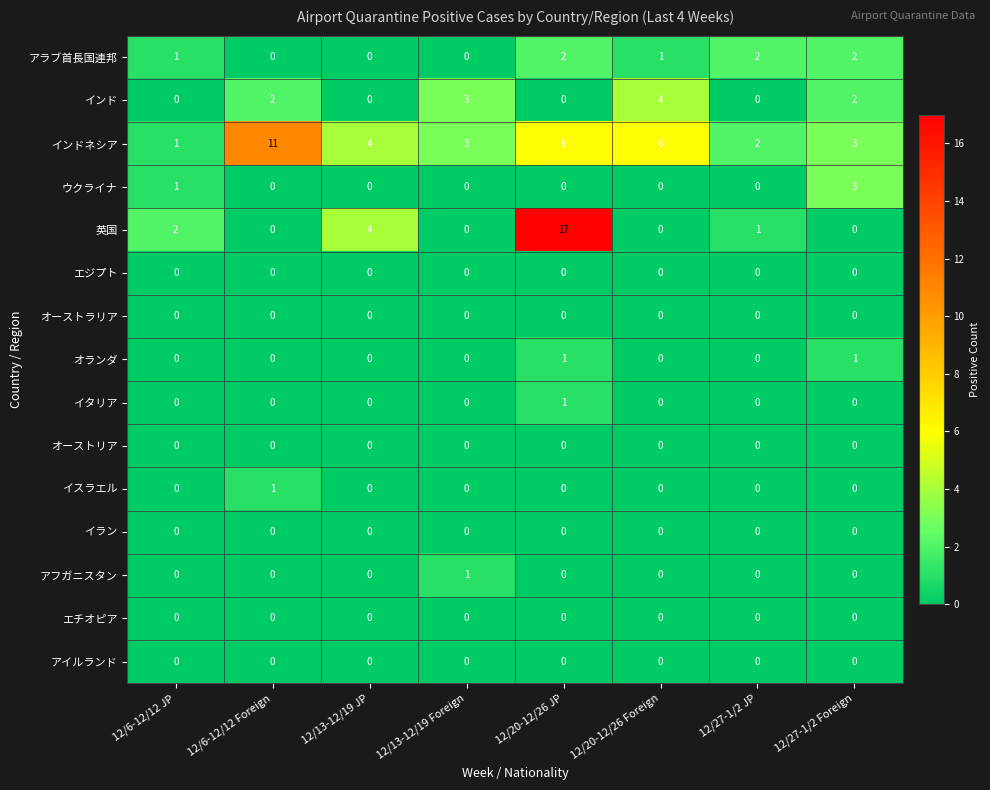

Between 12/6-12/12 JP and 12/20-12/26 Foreign, which series saw the biggest shift?

インドネシア